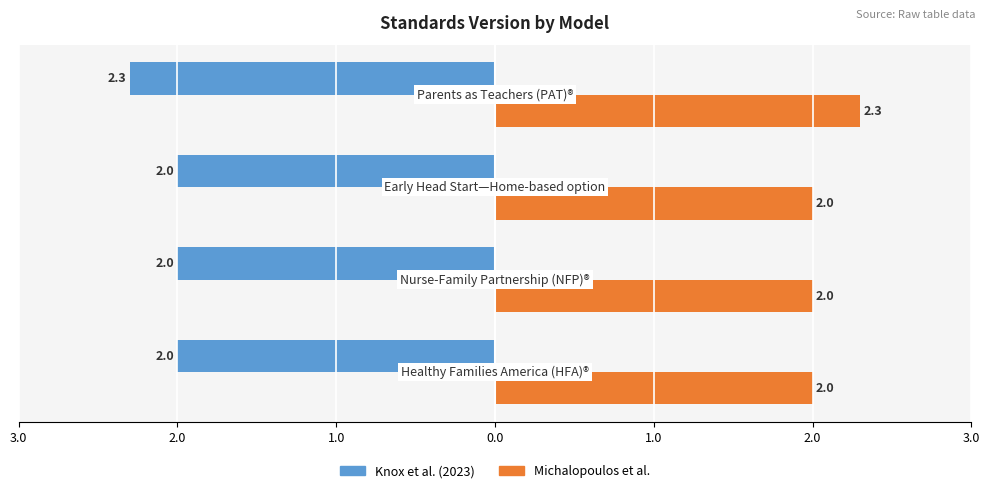

What are all the series names shown in the legend?

Knox et al. (2023), Michalopoulos et al.